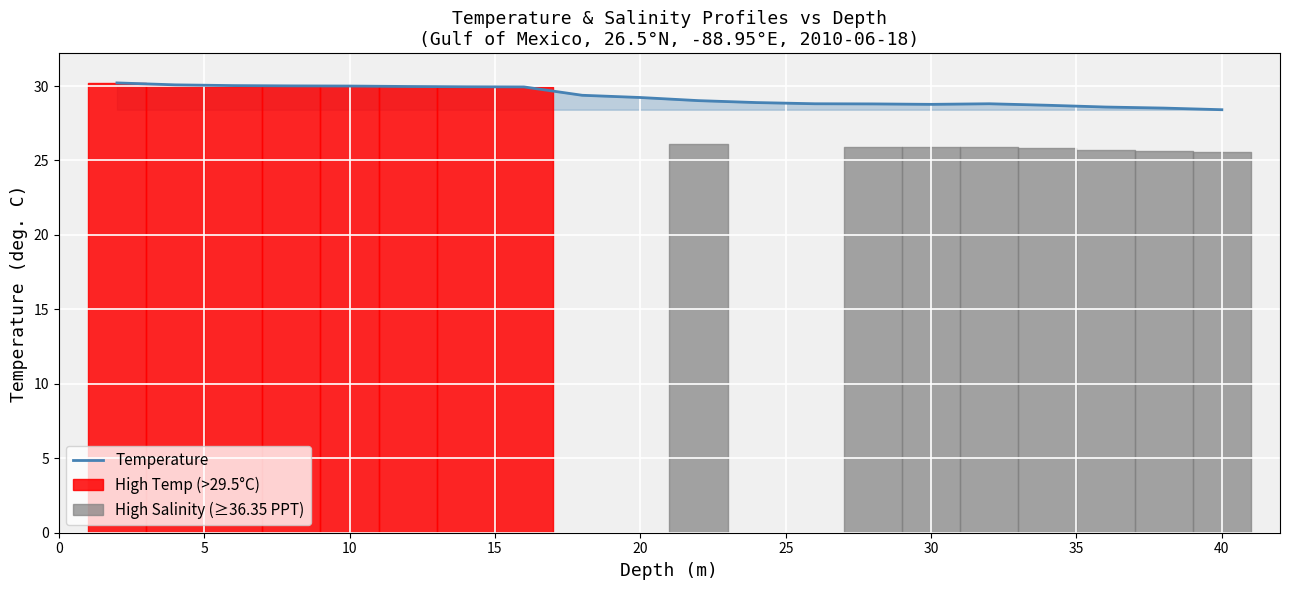

Reading right to left, extract all data points from this chart.

28.4	28.5	28.6	28.7	28.8	28.8	28.8	28.8	28.9	29.0	29.2	29.4	29.9	29.9	30.0	30.0	30.0	30.0	30.1	30.2